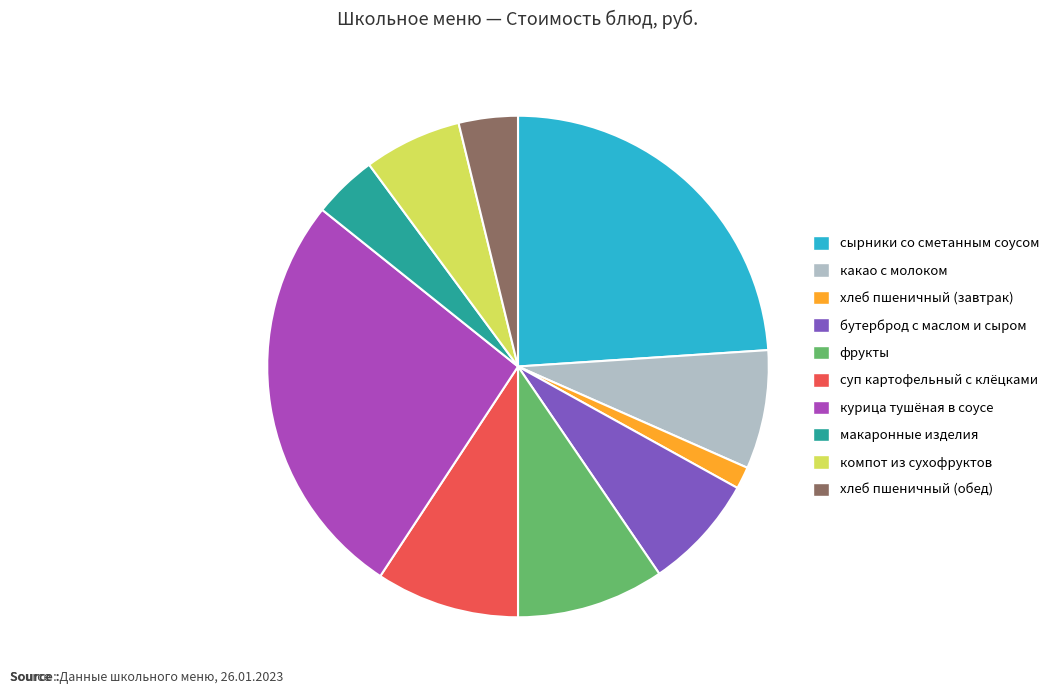

How many slices are in this pie chart?

10